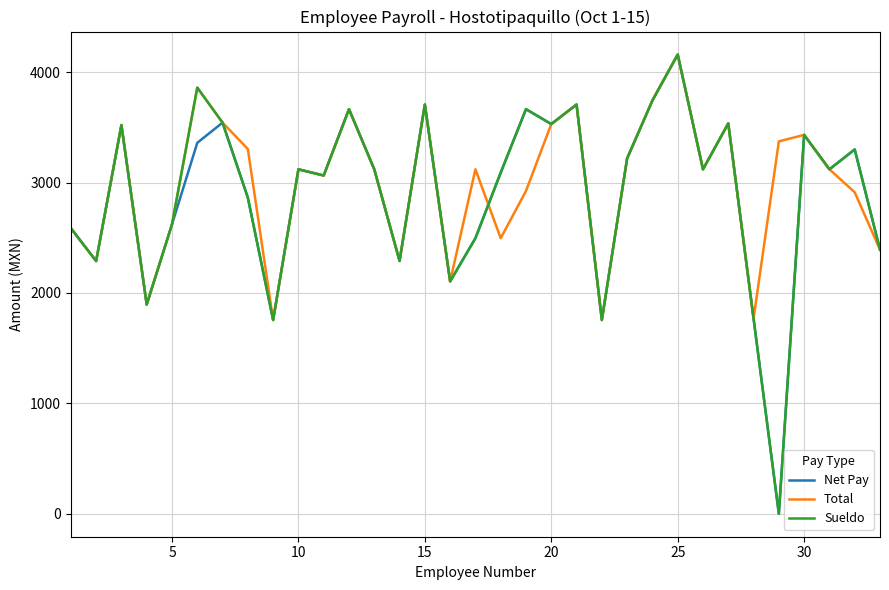

True or false: Sueldo and Total cross at least once.

True